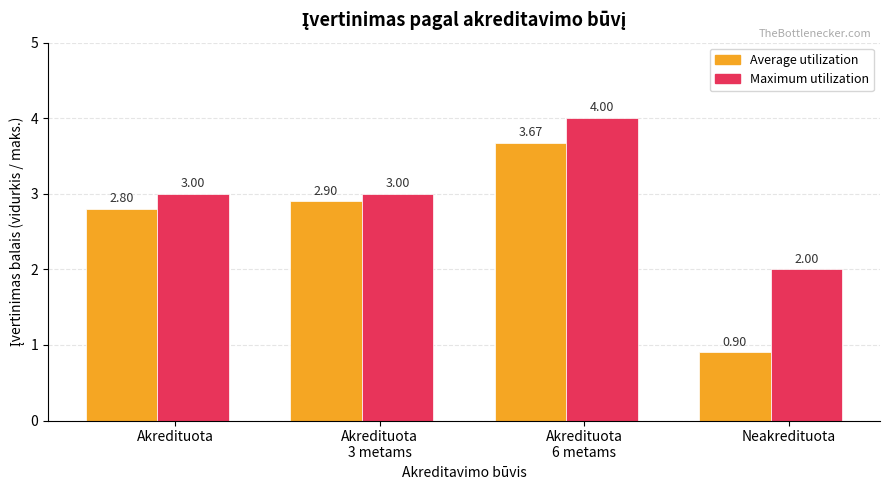

List the series in order of their peak value, highest first.

Maximum utilization, Average utilization